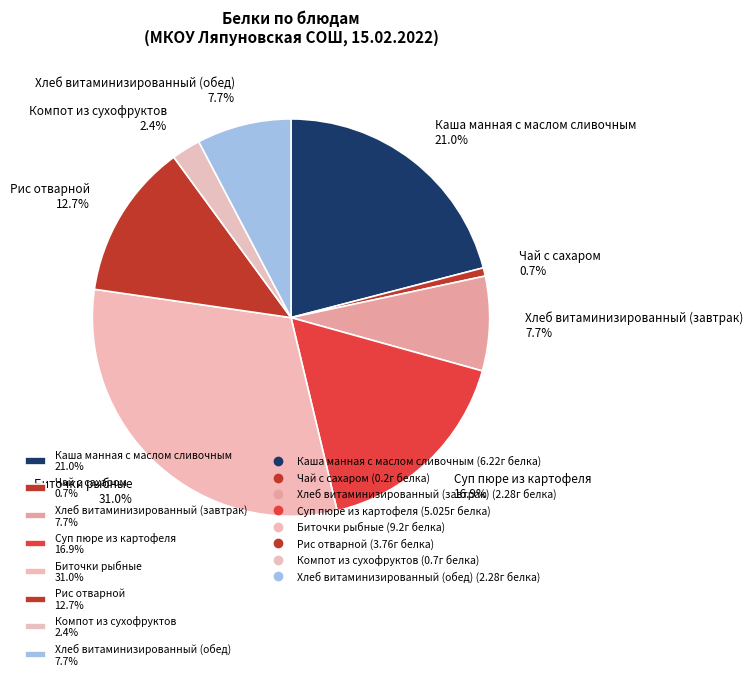

What percentage do Хлеб витаминизированный (обед) and Биточки рыбные together represent?

38.7%